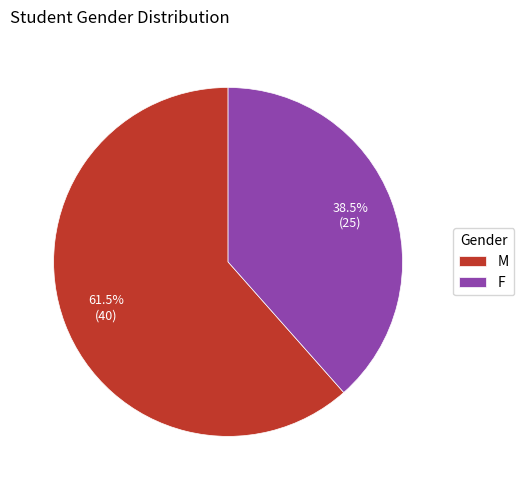

Rank the categories by value from highest to lowest.

M, F